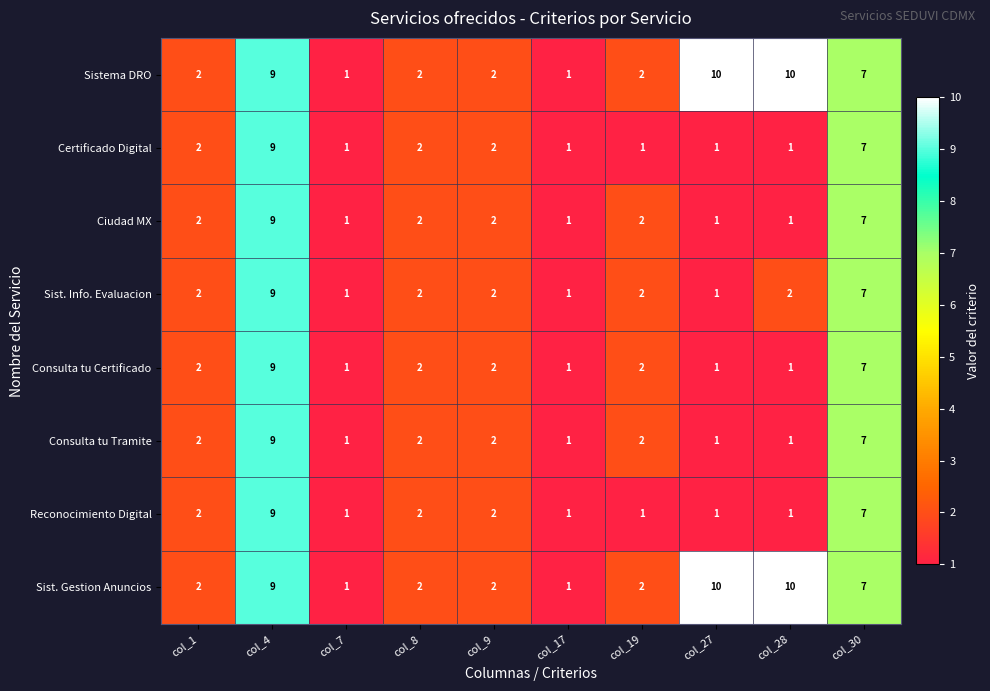

At how many categories does at least one series exceed 8?

3